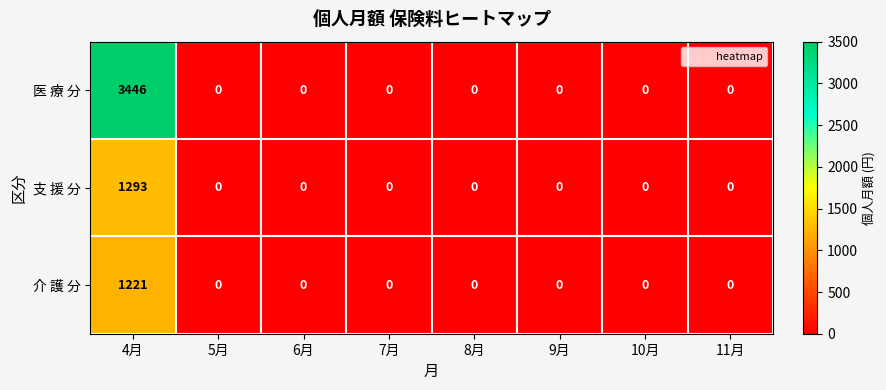

How many series are shown in this chart?

3